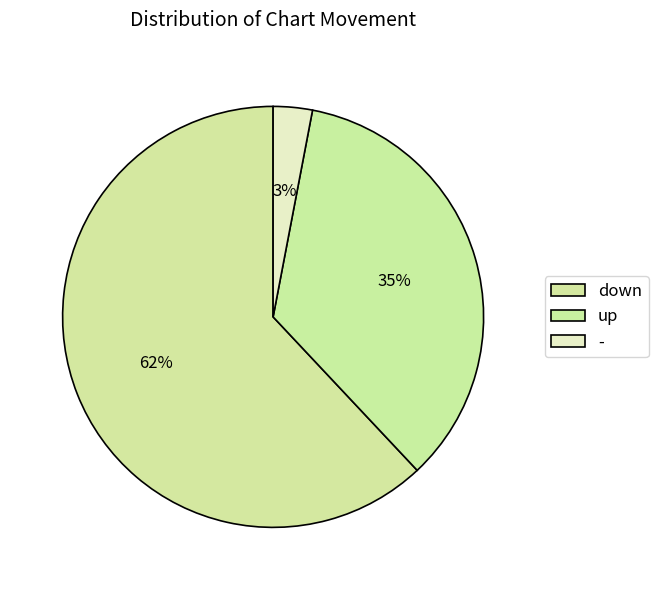

To the nearest percent, what is the difference between the largest and smallest slice percentages?

59%